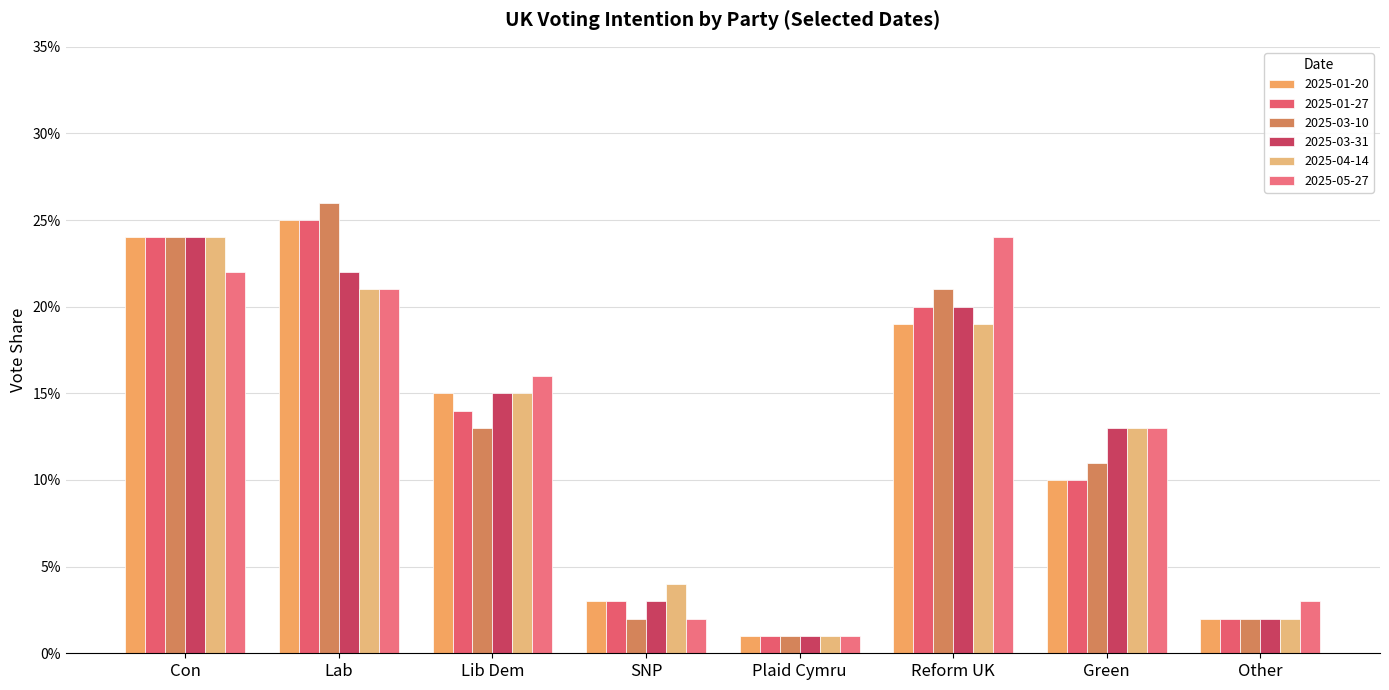

Does the chart contain any negative values?

No